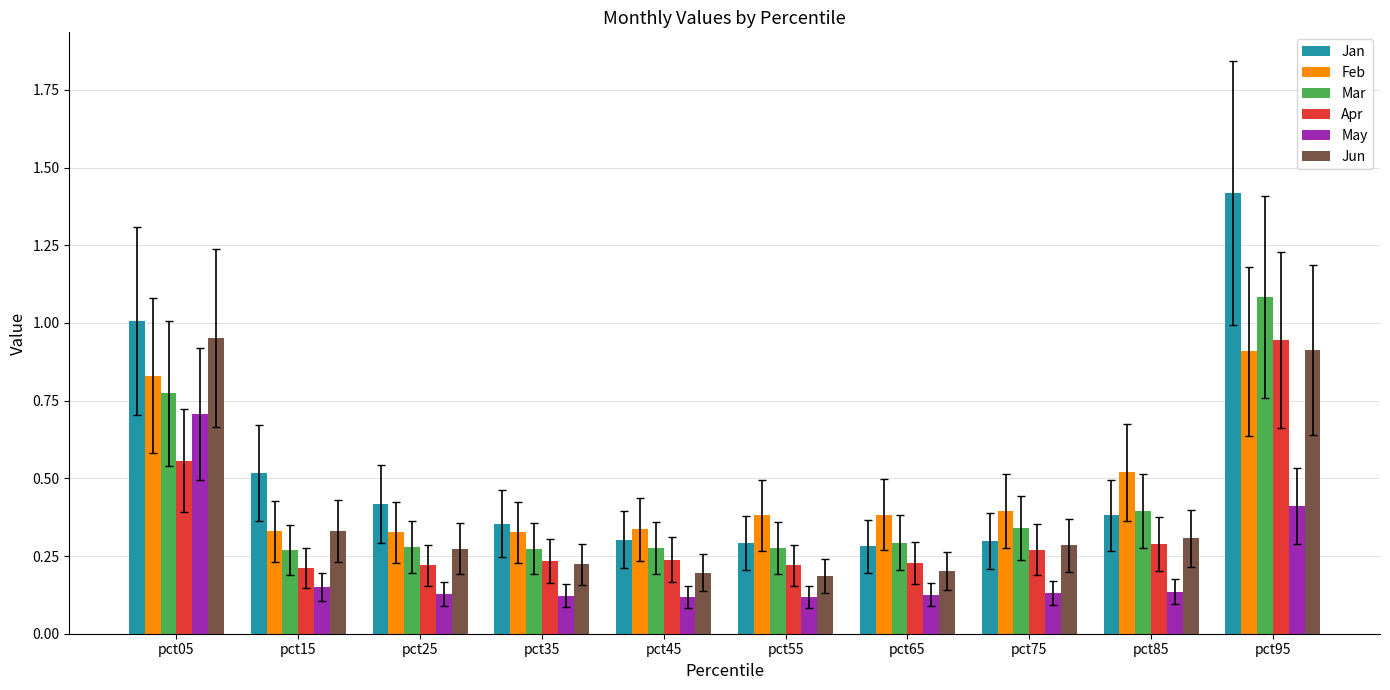

At which label does Feb reach its peak?

pct95